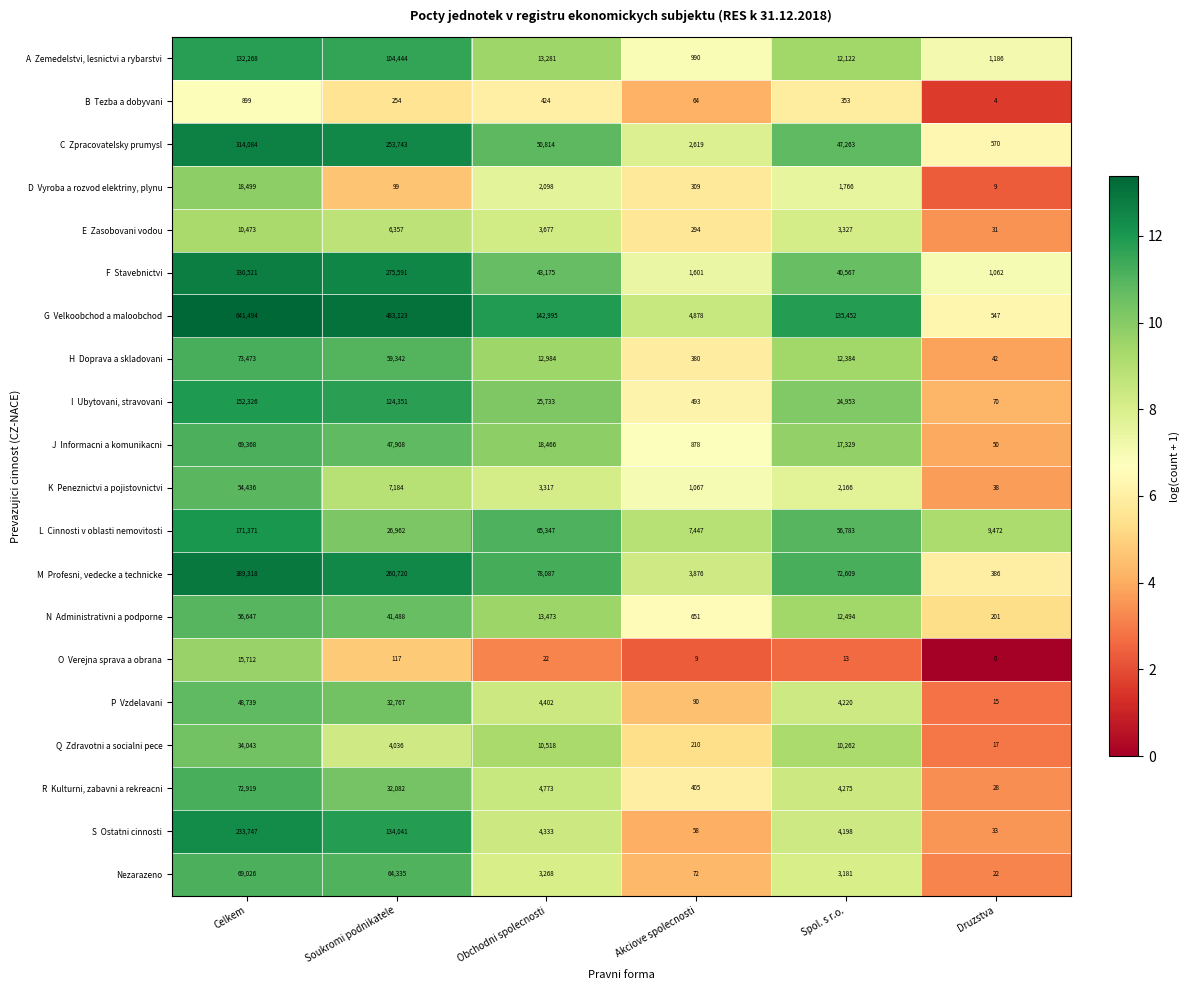

At which category is the sum across all series the highest?

Celkem